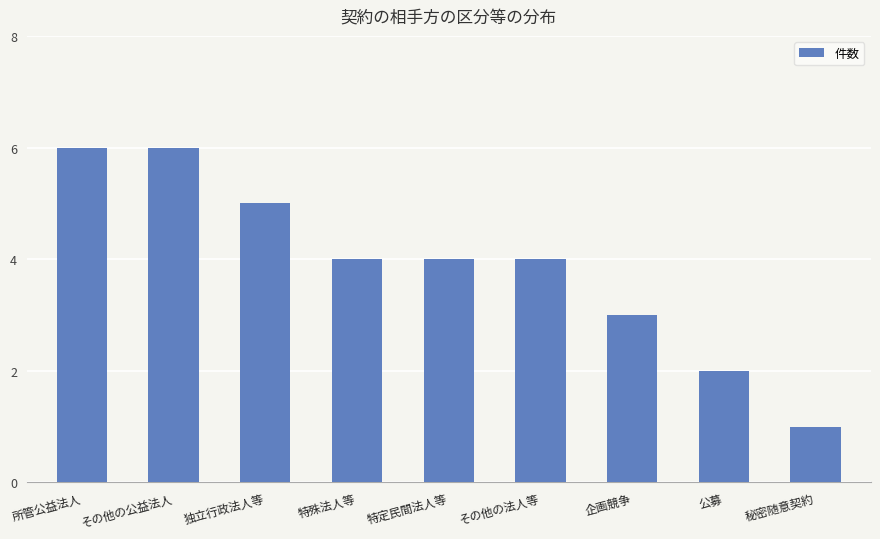

What is the difference between the values at 所管公益法人 and 独立行政法人等?

1